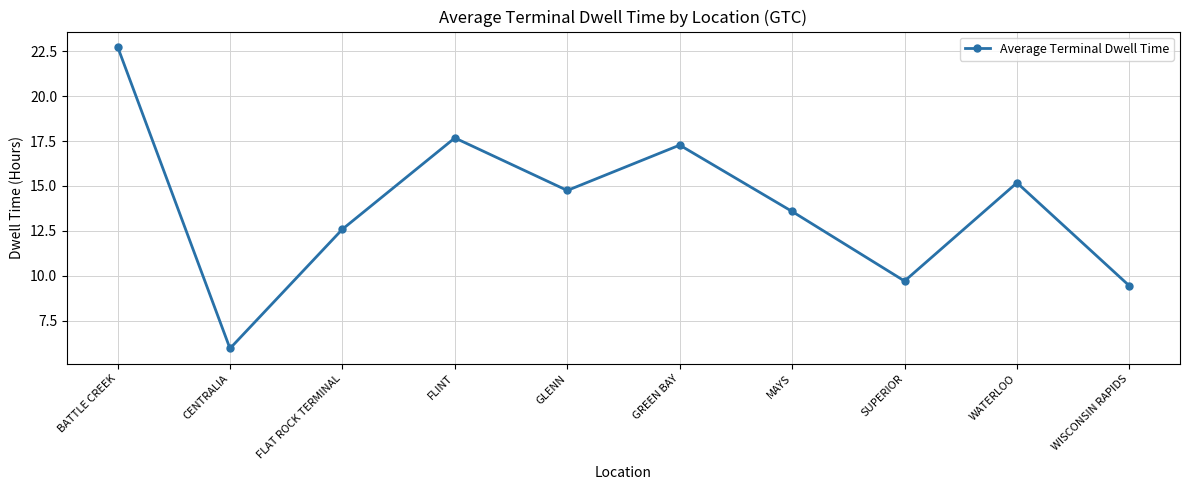

What is the maximum value shown in the chart?

22.8